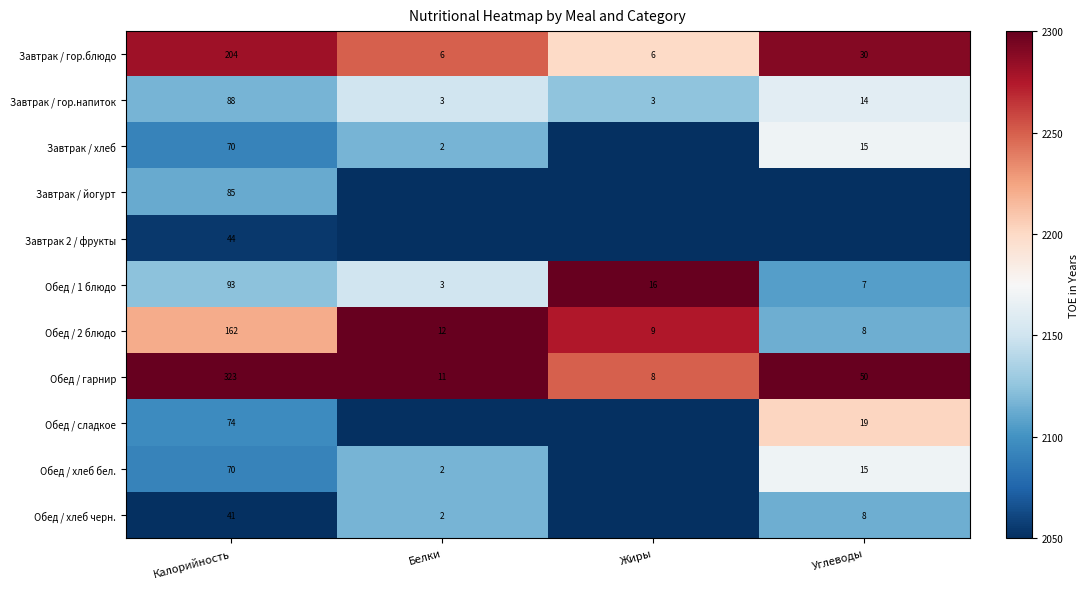

The value of Обед / гарнир at Жиры is 8. True or false?

True